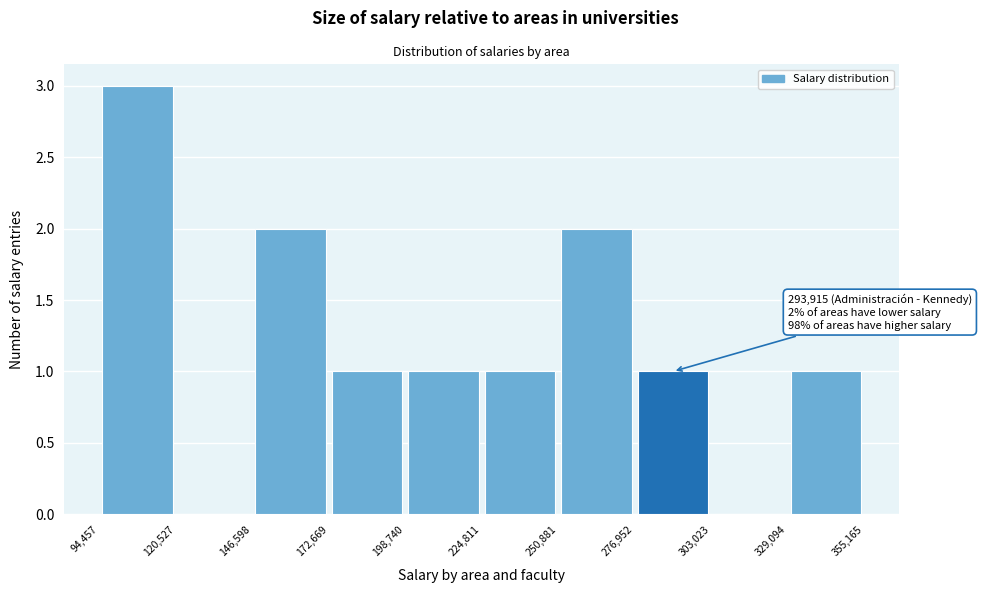

Which range on the x-axis has the tallest bar?

94,457 to 120,527